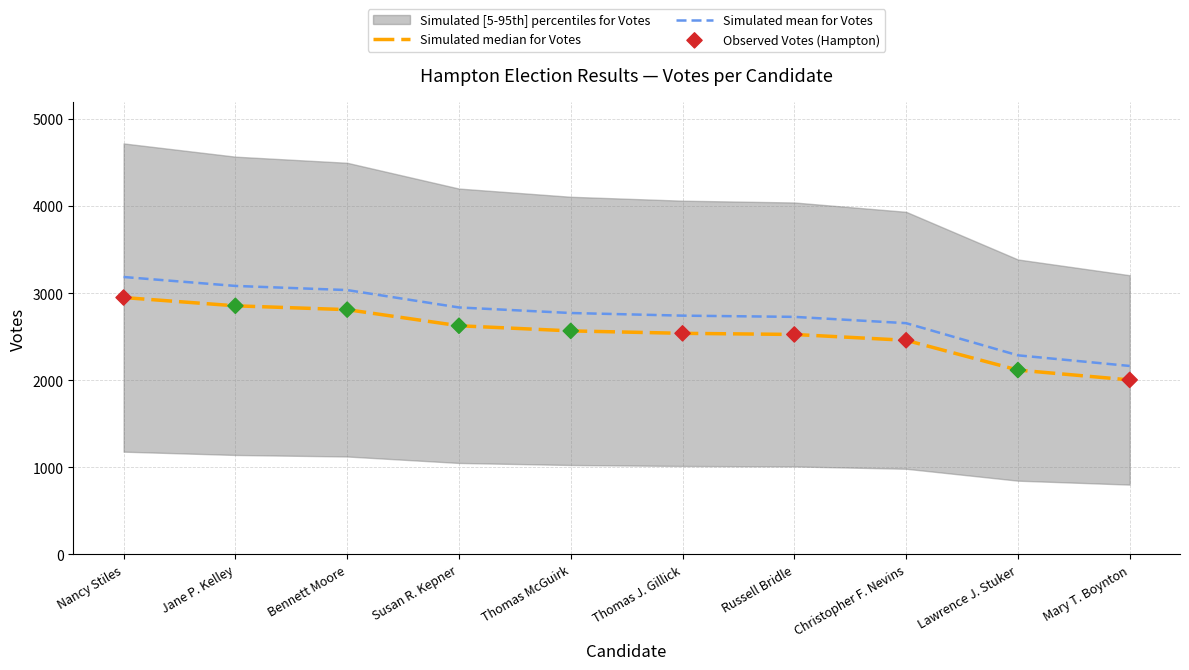

Which series reaches the maximum Y coordinate?

Simulated mean for Votes